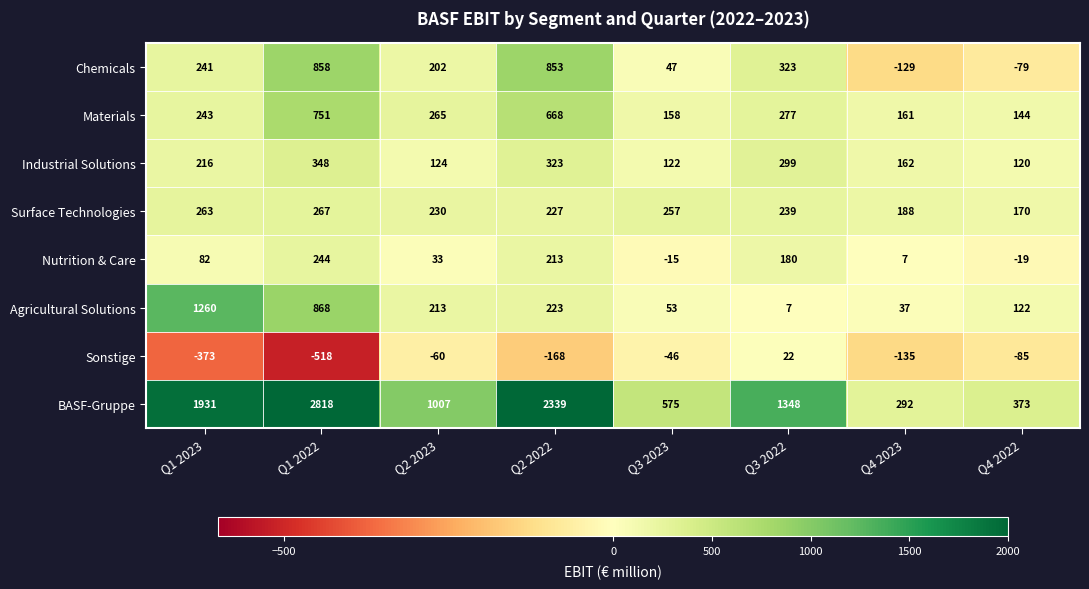

Is it true that BASF-Gruppe equals 2818 at Q1 2022?

True